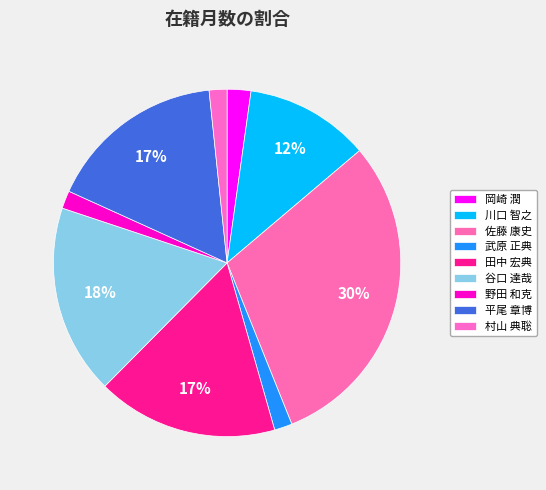

Combined, do 谷口 達哉 and 岡崎 潤 account for over 50%?

No